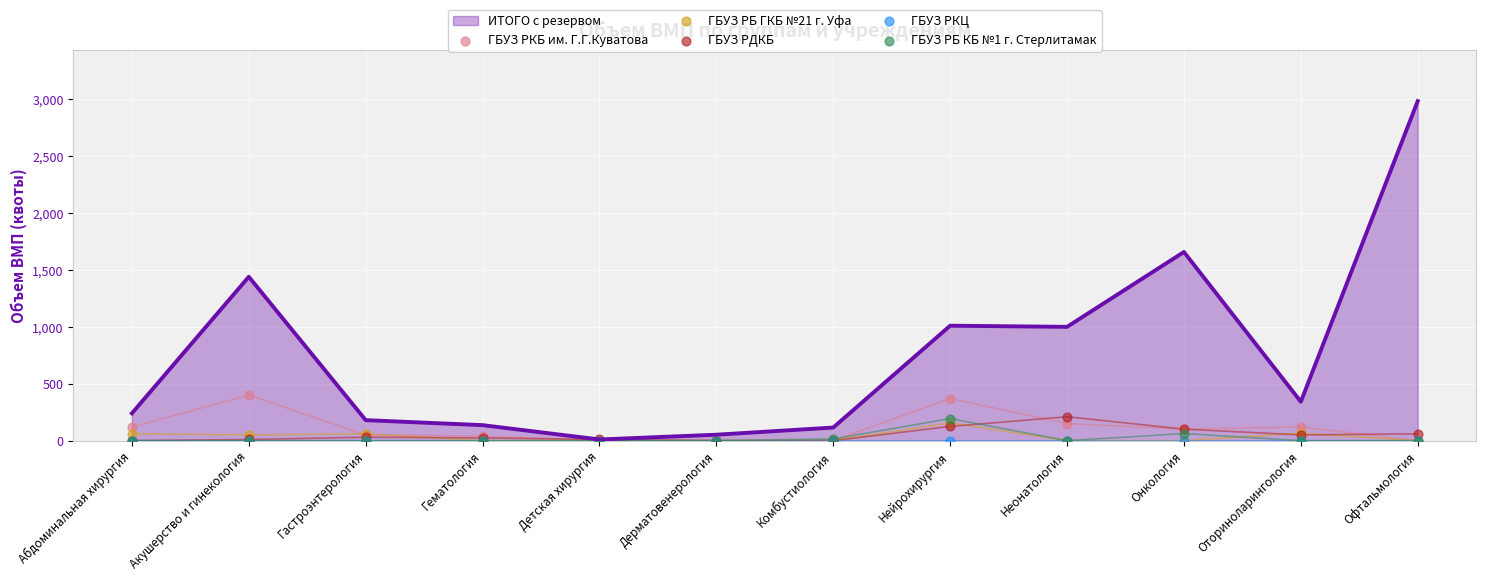

True or false: ИТОГО с резервом has a value of 305 at Гастроэнтерология.

False